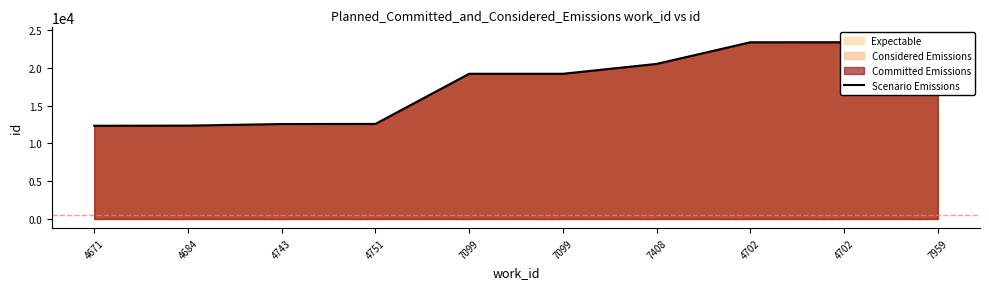

What is the change in value from 4702 to 7959?

+770